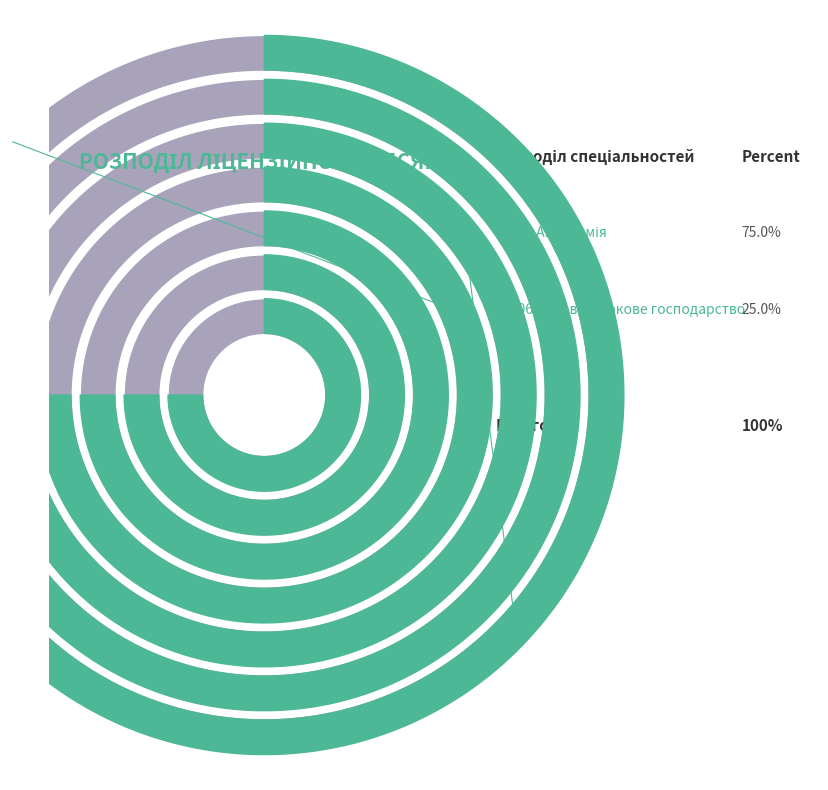

What percentage is the 201 Агрономія slice, to the nearest percent?

75%